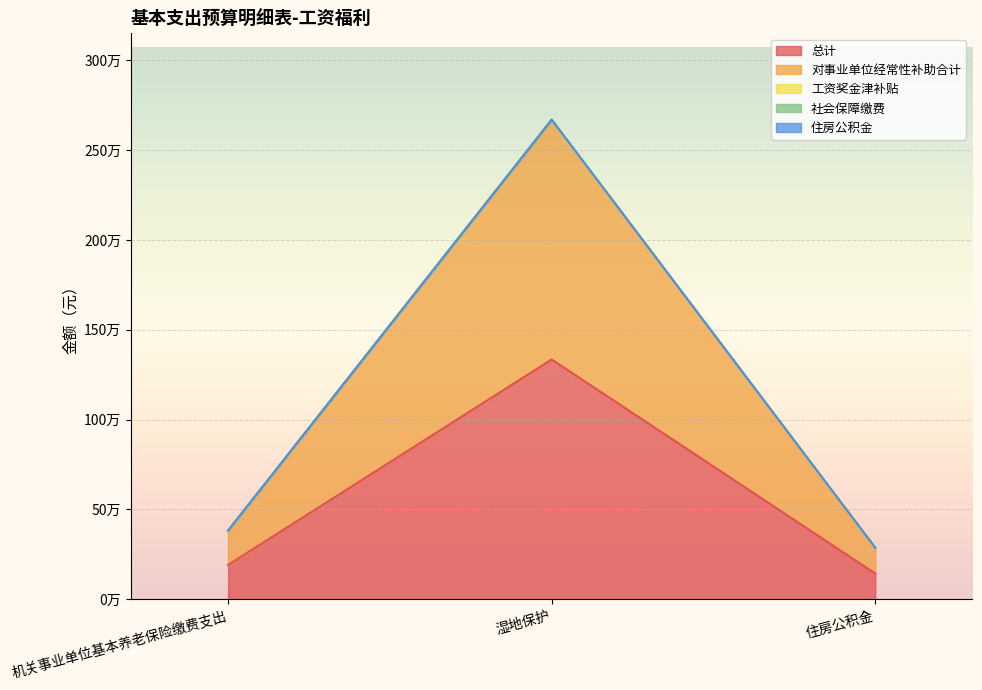

How many distinct data groups are displayed?

5